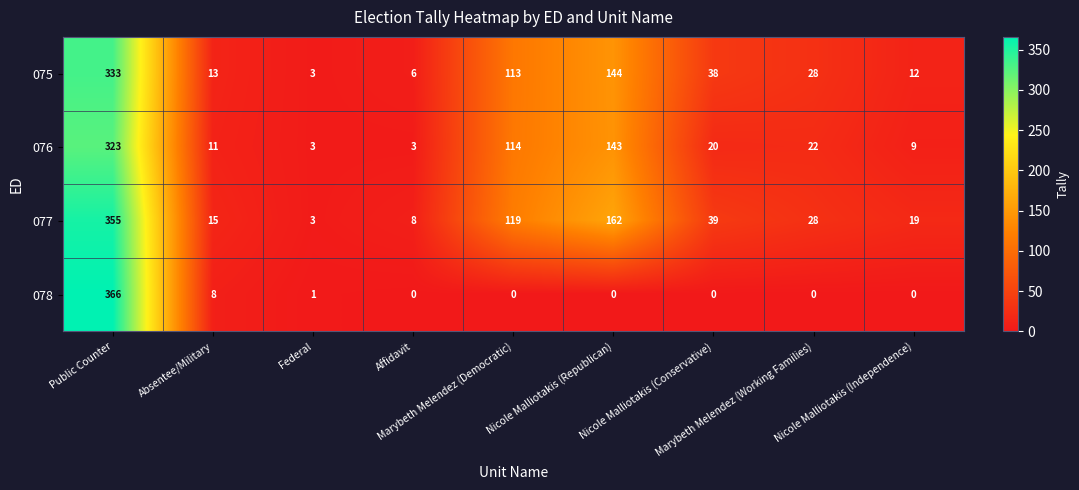

What is the maximum value shown in the chart?

366